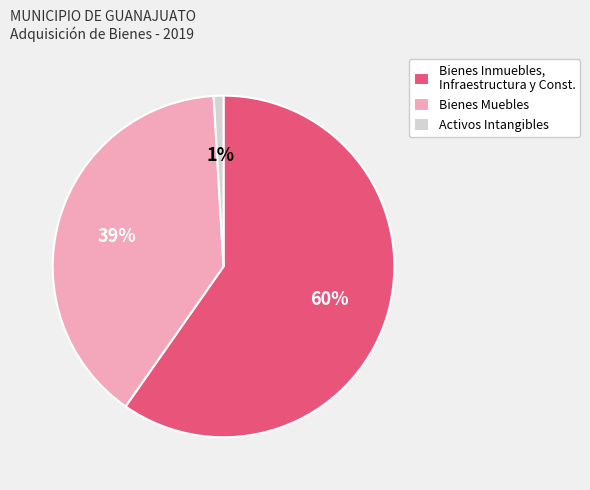

How many segments does this pie chart have?

3